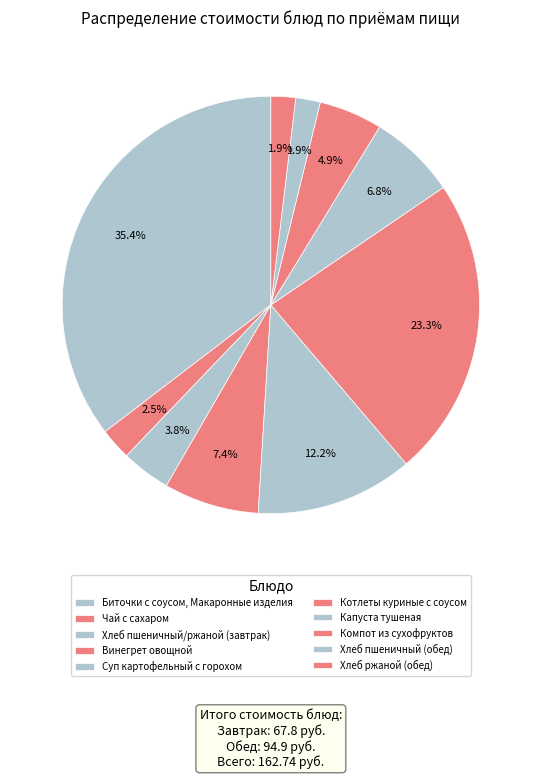

To the nearest percent, what portion does Хлеб пшеничный/ржаной (завтрак) represent?

4%